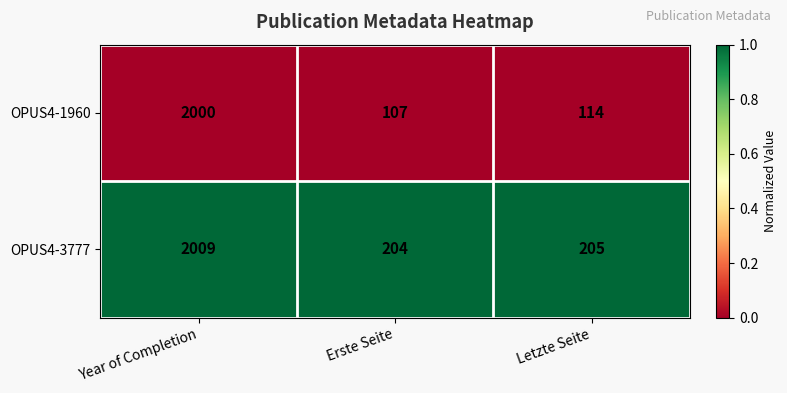

The value of OPUS4-3777 at Letzte Seite is 205. True or false?

True